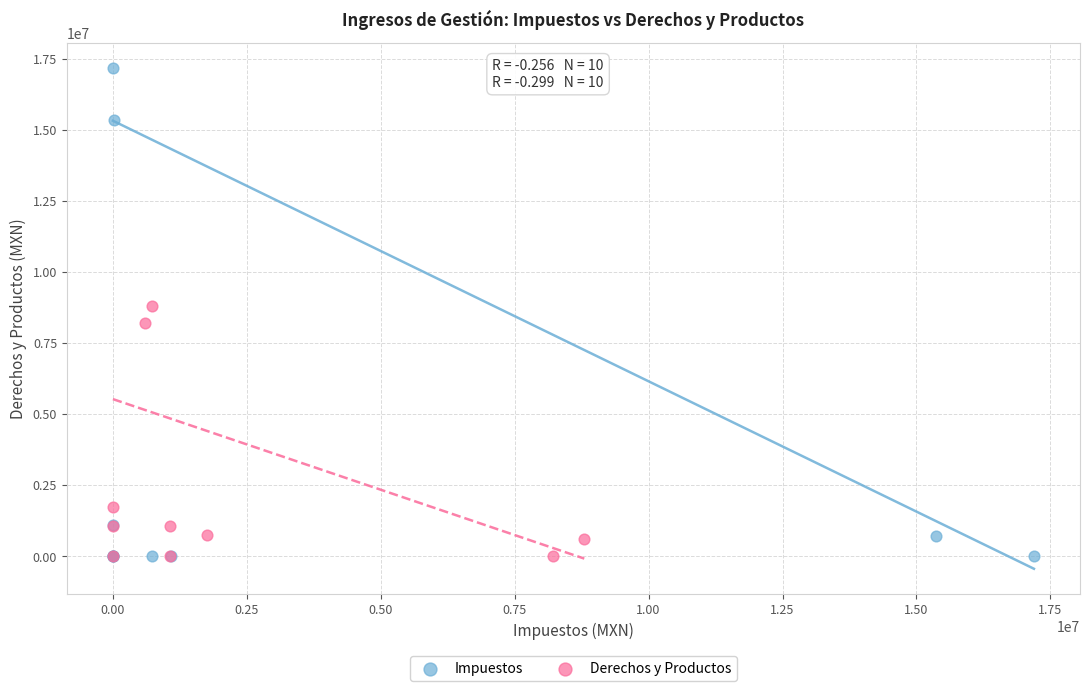

Which series reaches the maximum Y coordinate?

Impuestos